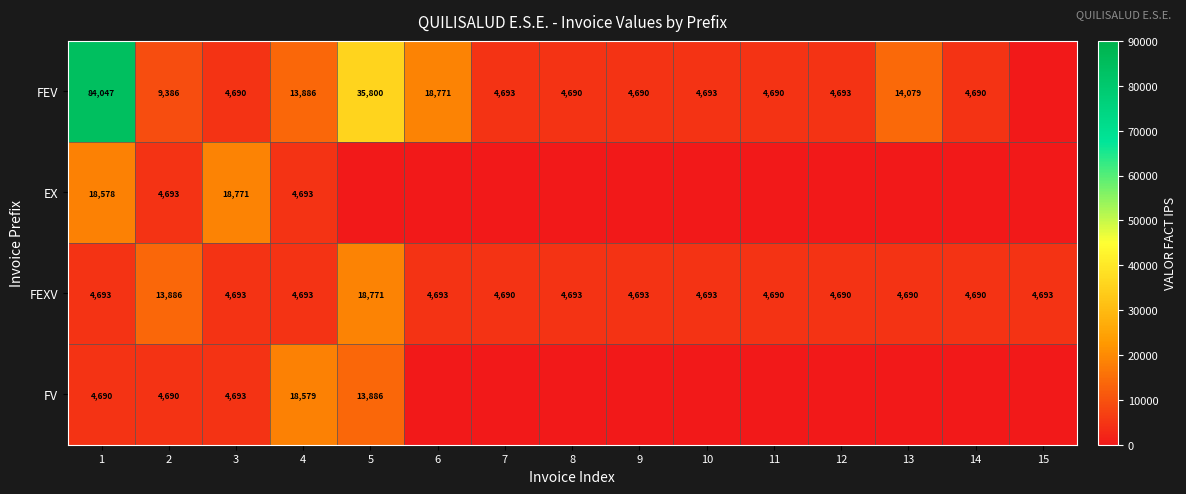

At how many categories does at least one series exceed 30025?

2